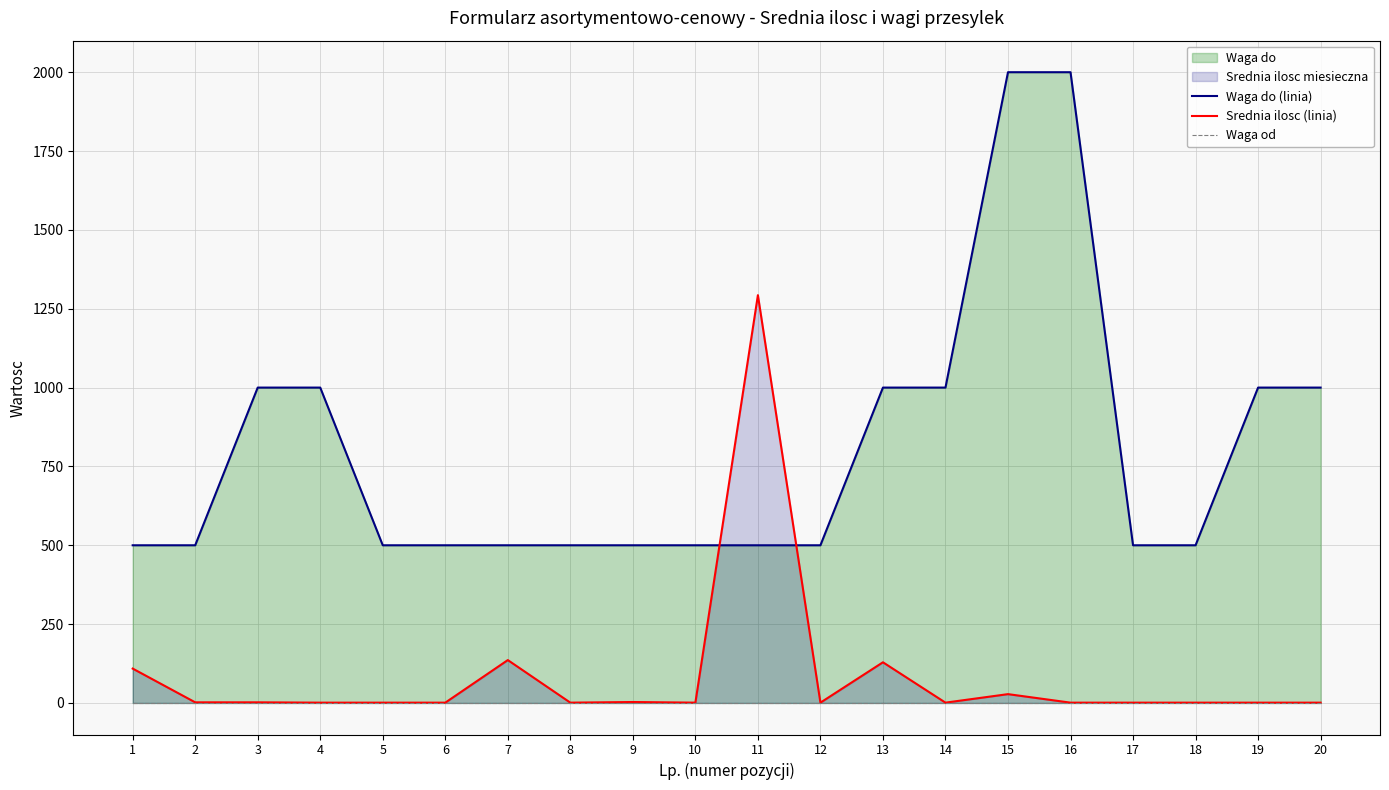

At which label does Srednia ilosc (linia) reach its minimum?

4